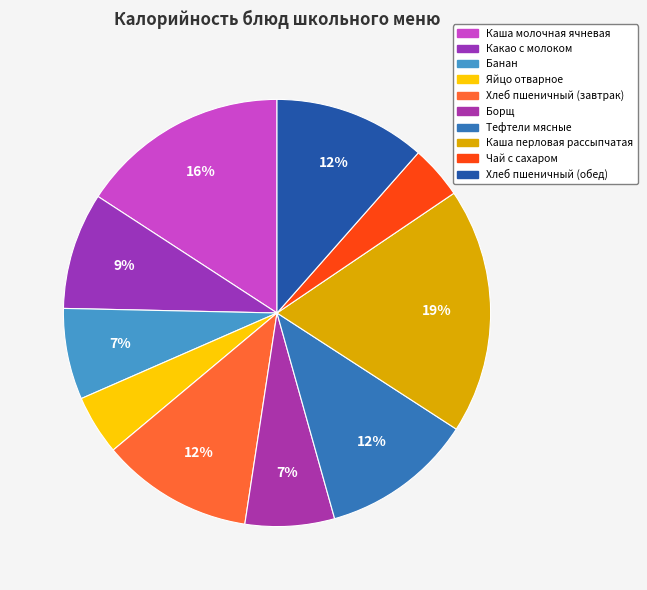

To the nearest percent, what percentage of the pie is Борщ?

7%